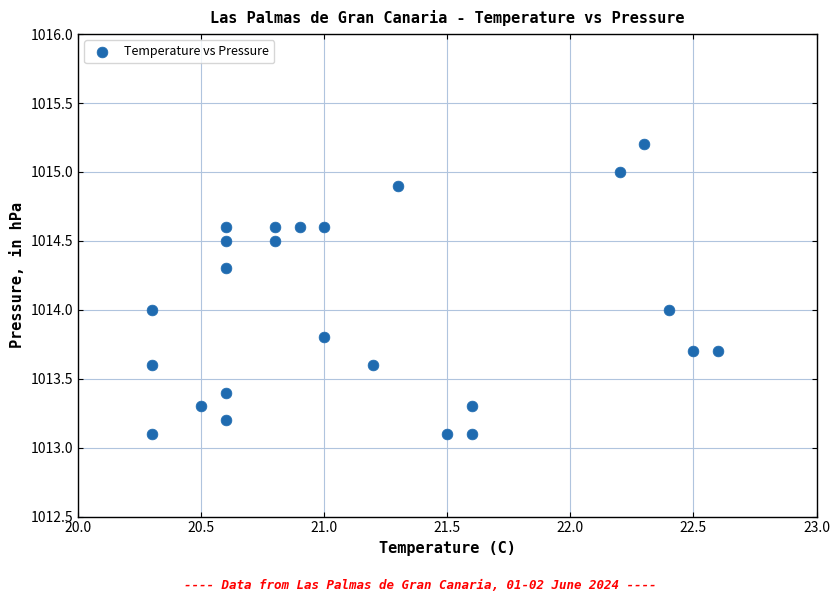

What is the range of X values (max minus min)?

2.3